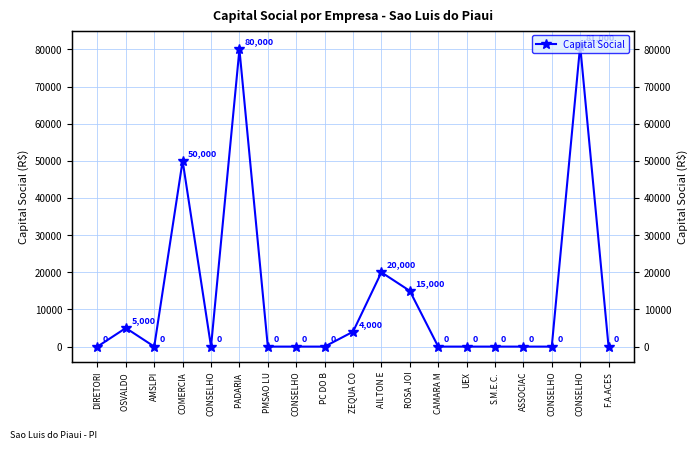

At which category does the data reach its first local peak?

OSVALDO 